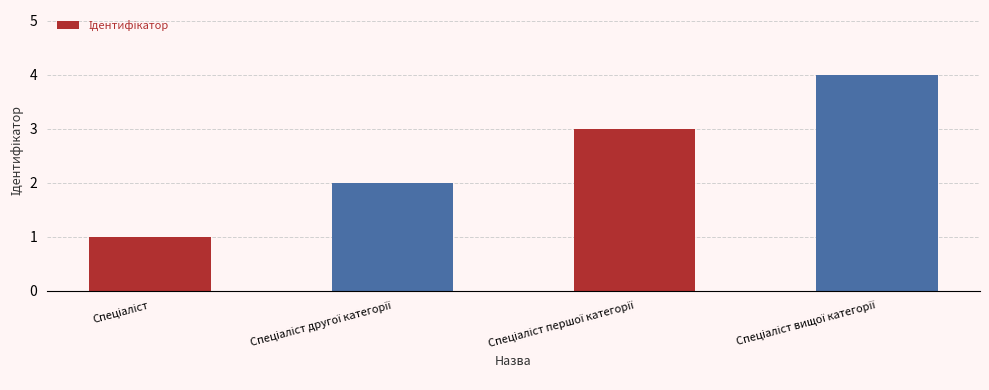

What is the difference between the maximum and minimum values?

3